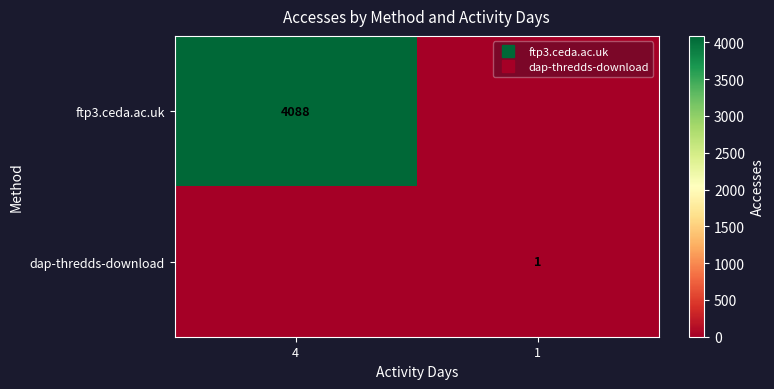

At 1, list the series in order from smallest to largest.

ftp3.ceda.ac.uk, dap-thredds-download